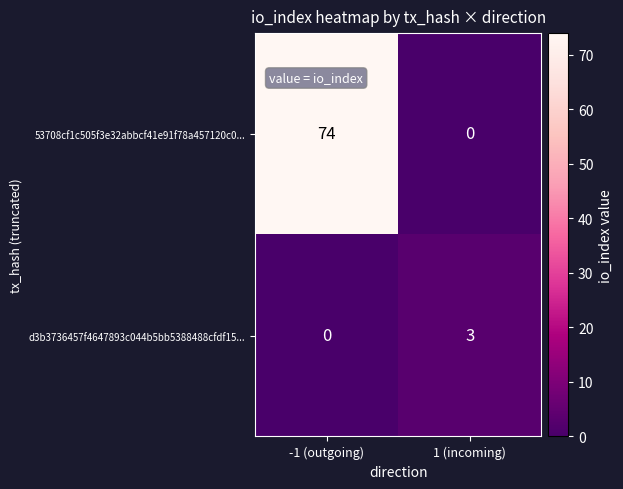

At how many categories does at least one series exceed 53?

1